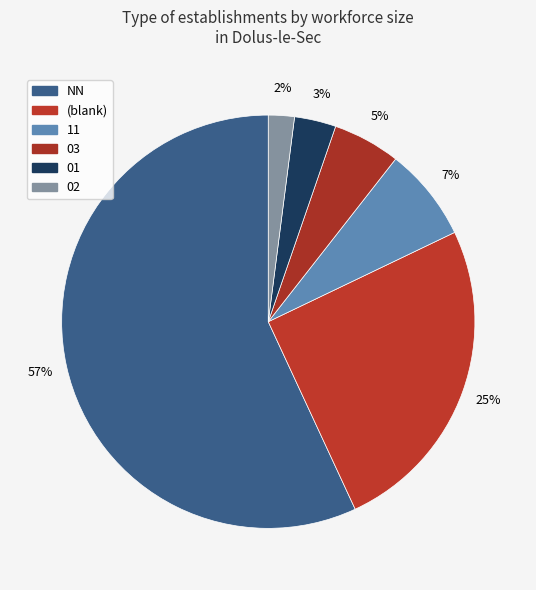

Is NN the majority of the pie?

Yes